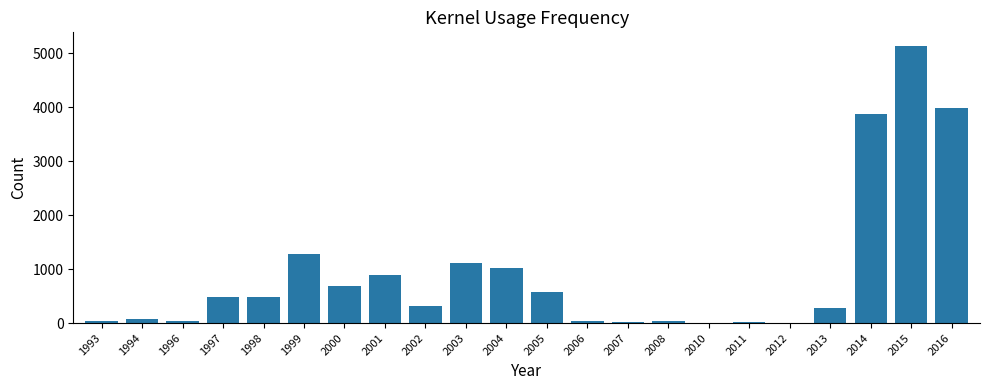

At which category does the chart reach its peak across all series?

2015